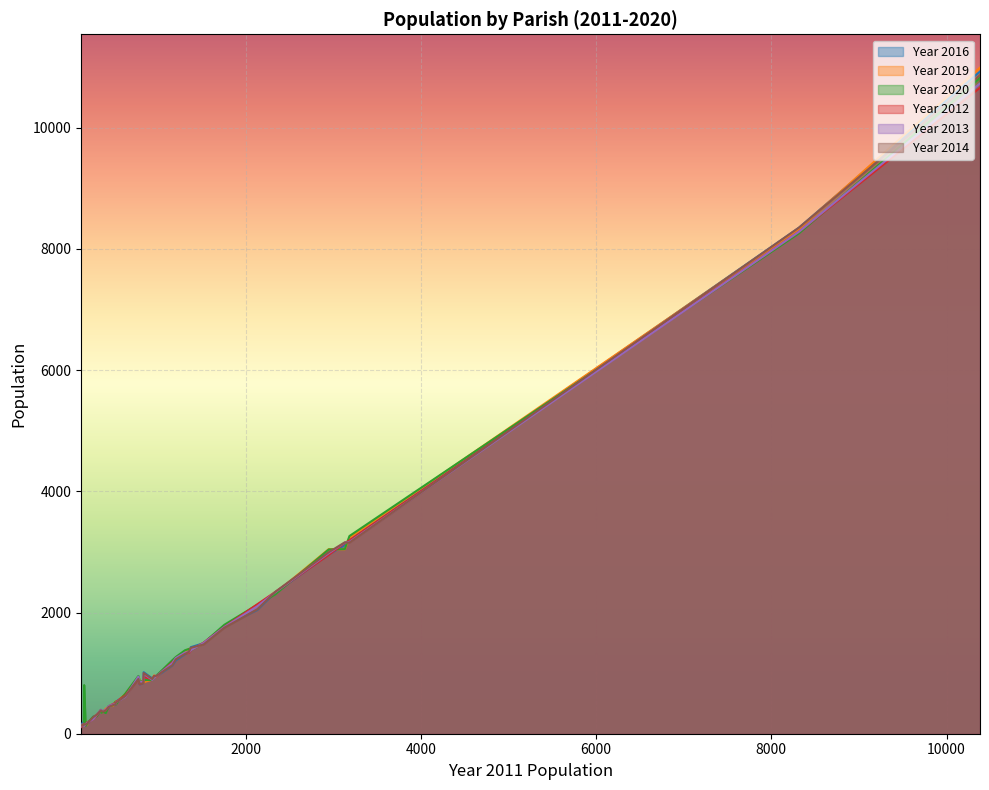

Rank the series by their maximum value, from highest to lowest.

Year 2019, Year 2016, Year 2014, Year 2020, Year 2013, Year 2012